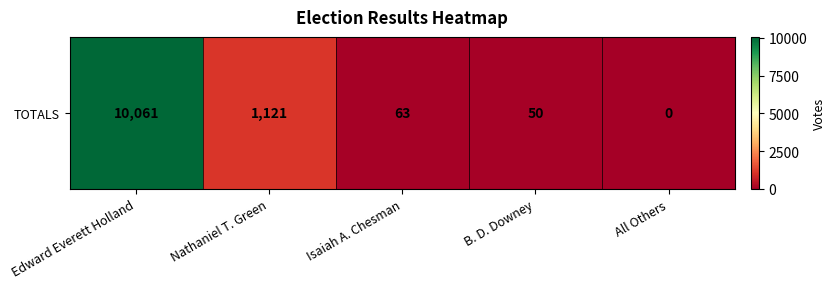

How many categories are shown in the chart?

5